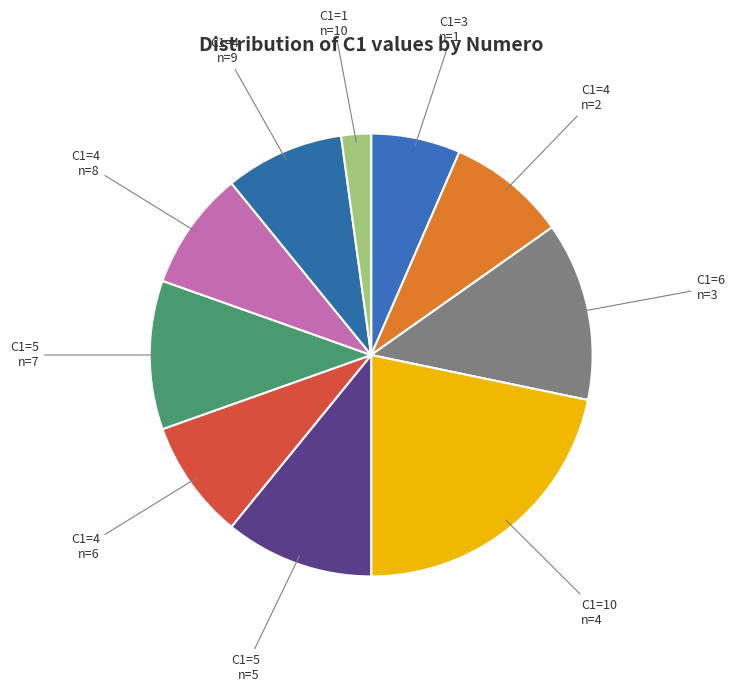

What is the largest slice in the pie chart?

4